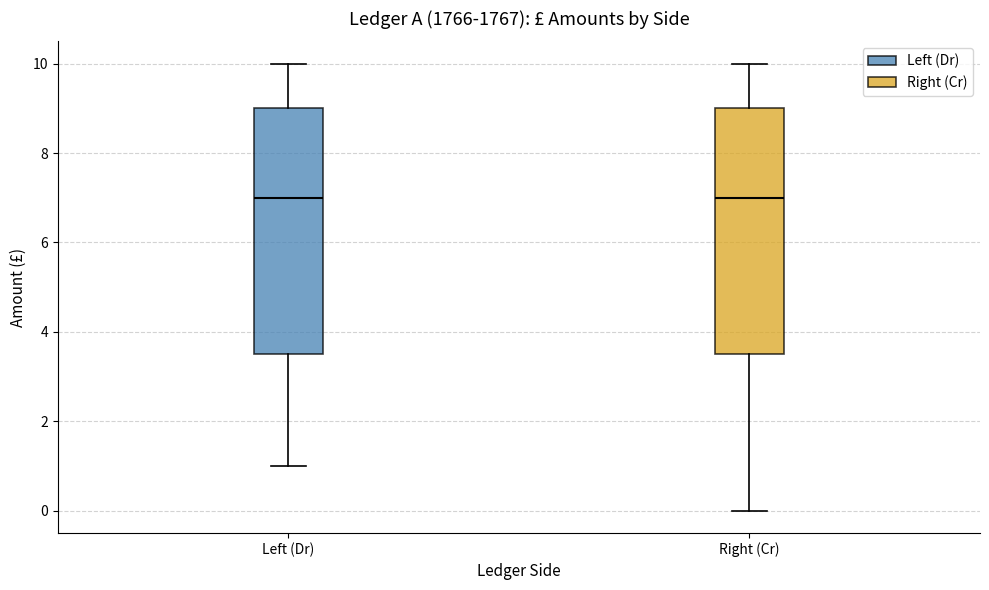

Reading left to right, read every box against the y-axis: the position of its median line, the range the box covers, and the ends of its whiskers. The values are not printed on the chart, so give them approximately, as read against the axis.

Left (Dr): median 7.0, box 3.6 to 9.0, whiskers 1.0 to 10.0
Right (Cr): median 7.0, box 3.6 to 9.0, whiskers 0.0 to 10.0